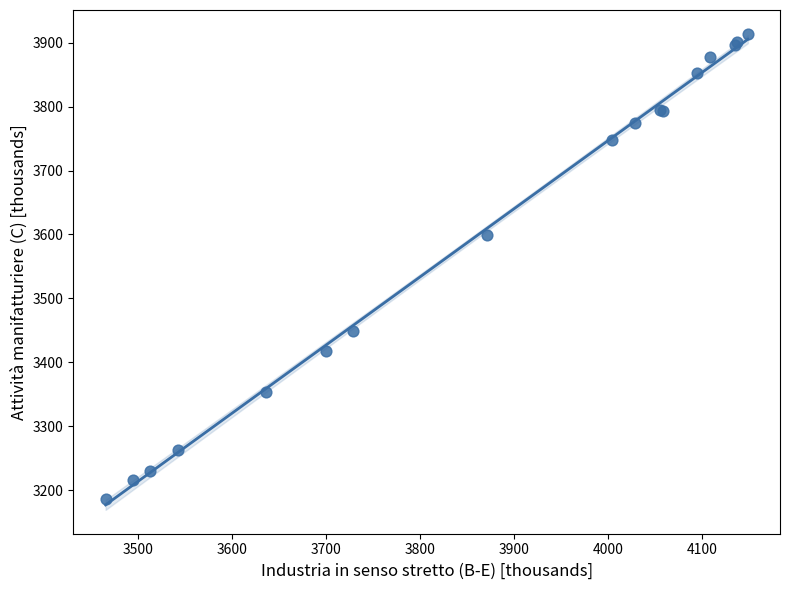

What Y value in the scatter plot is closest to 3550?

3598.7